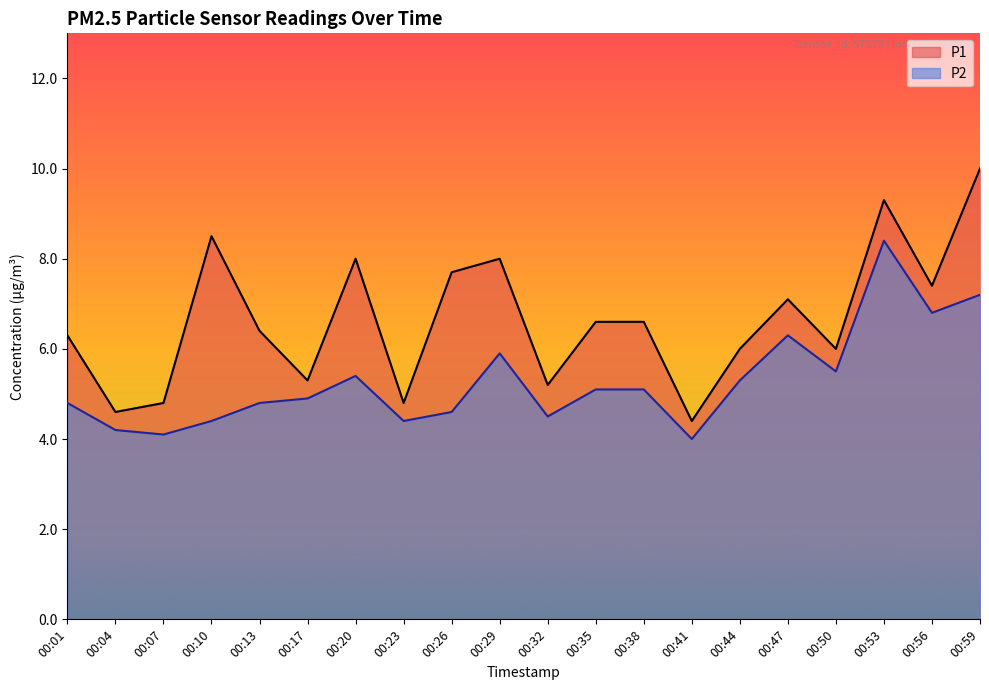

At which label does P2 first exceed 5?

00:20